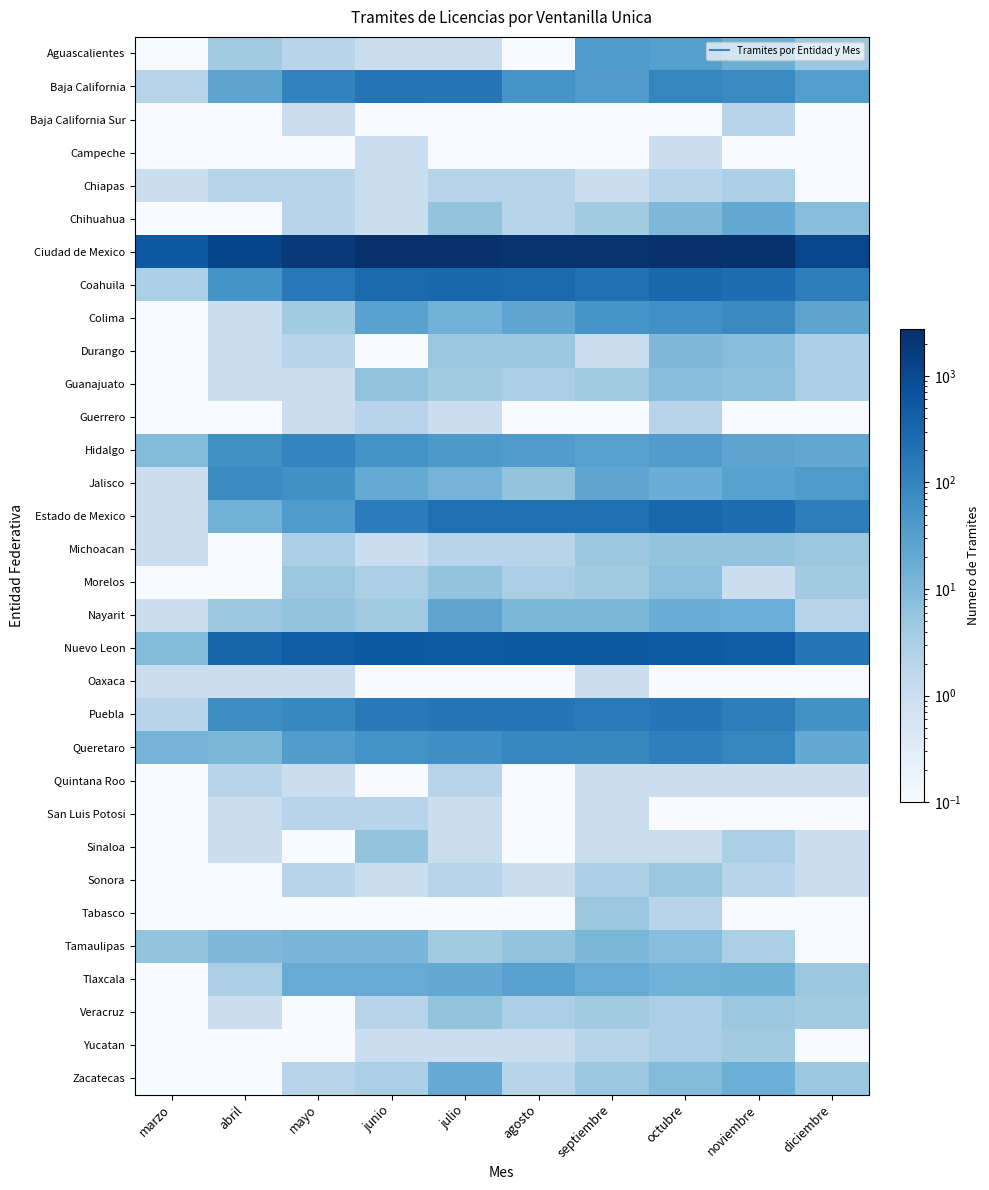

What is the total value across all series at diciembre?

1858.9